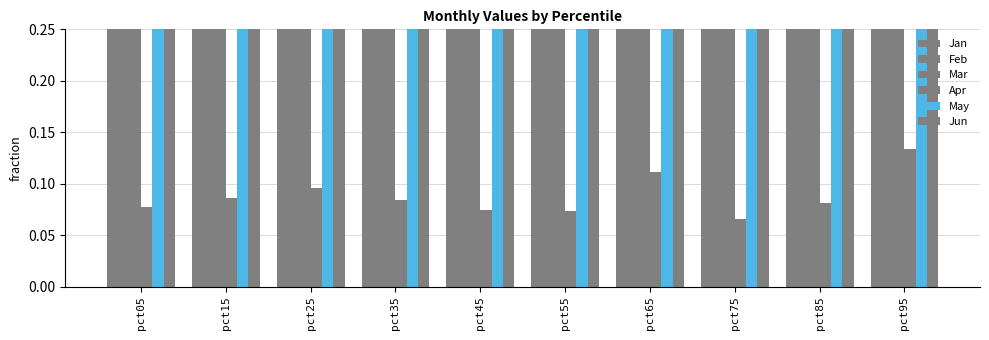

The value of Jun at pct15 is 0.7. True or false?

False